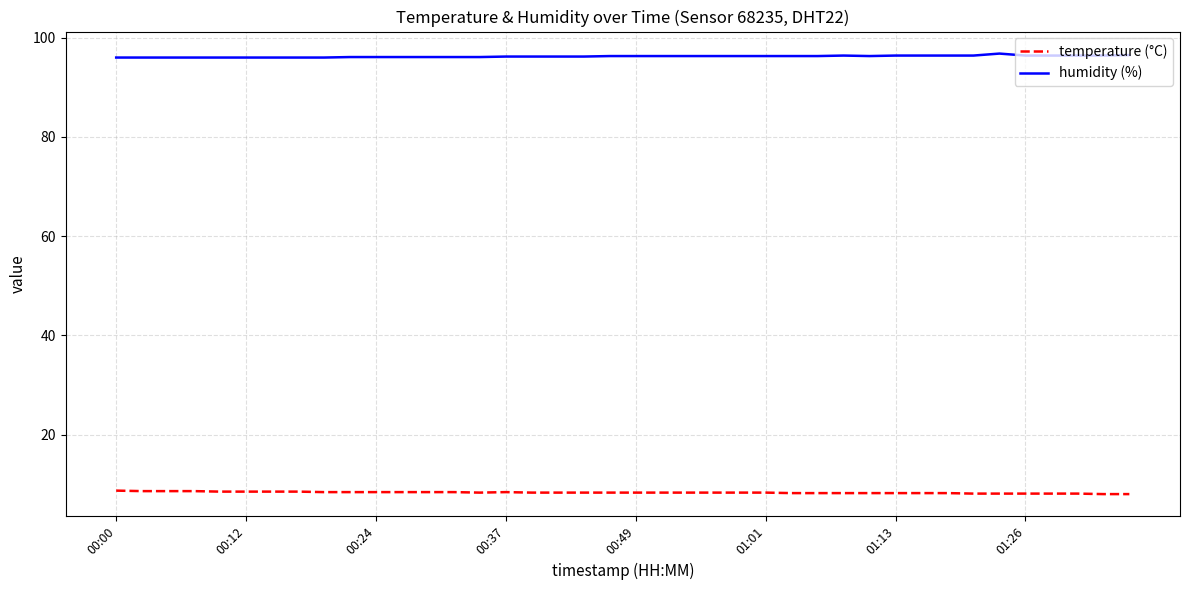

True or false: humidity (%) and temperature (°C) intersect in this chart.

False